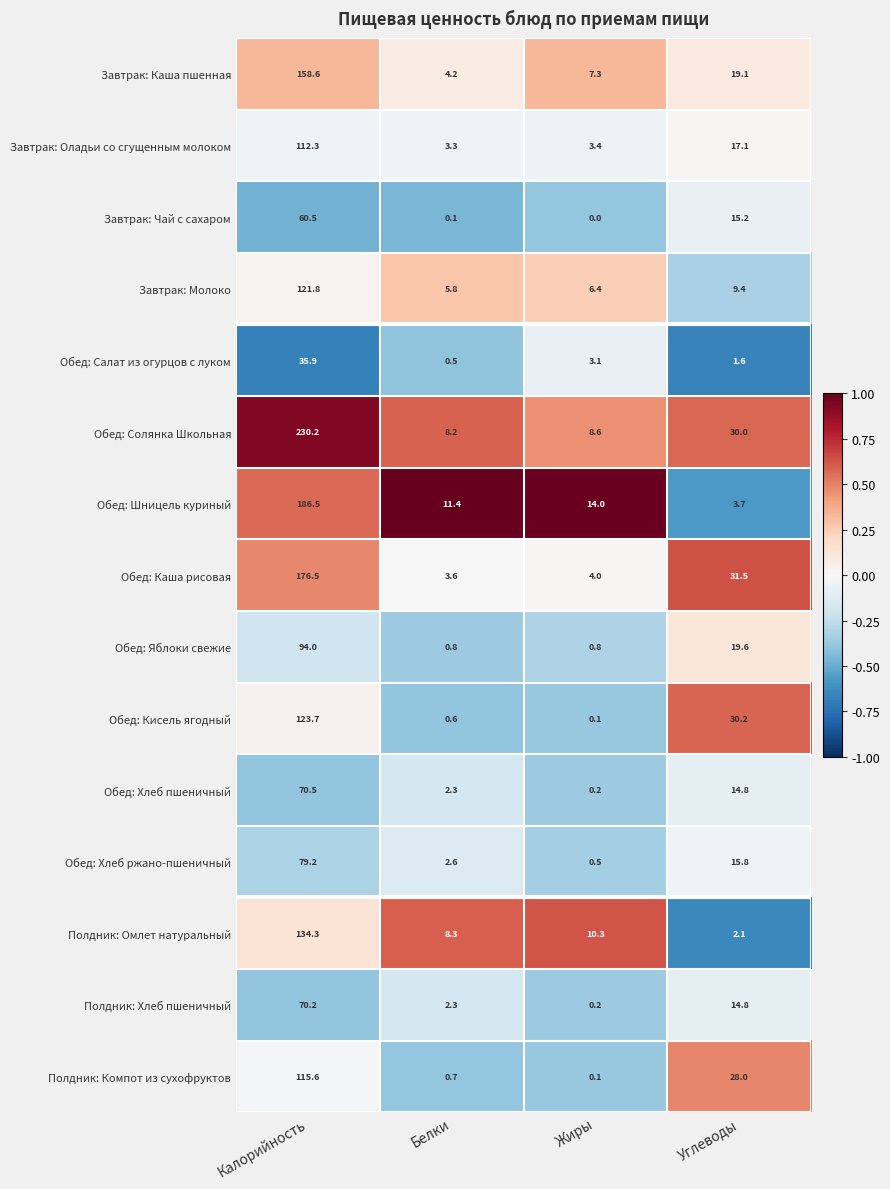

At how many categories does at least one series exceed 0?

4